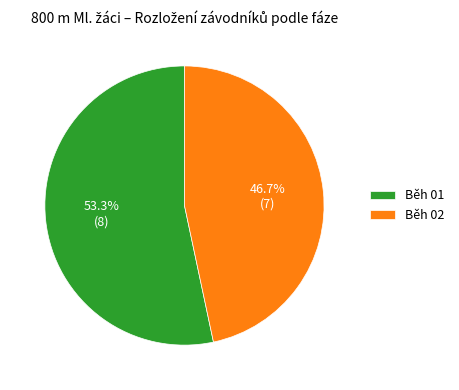

To the nearest percent, what is the combined percentage of Běh 01 and Běh 02?

100%